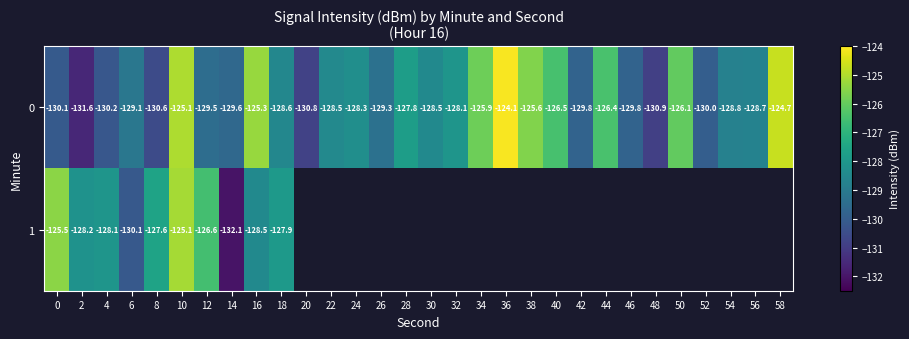

At which category is the sum across all series the highest?

10